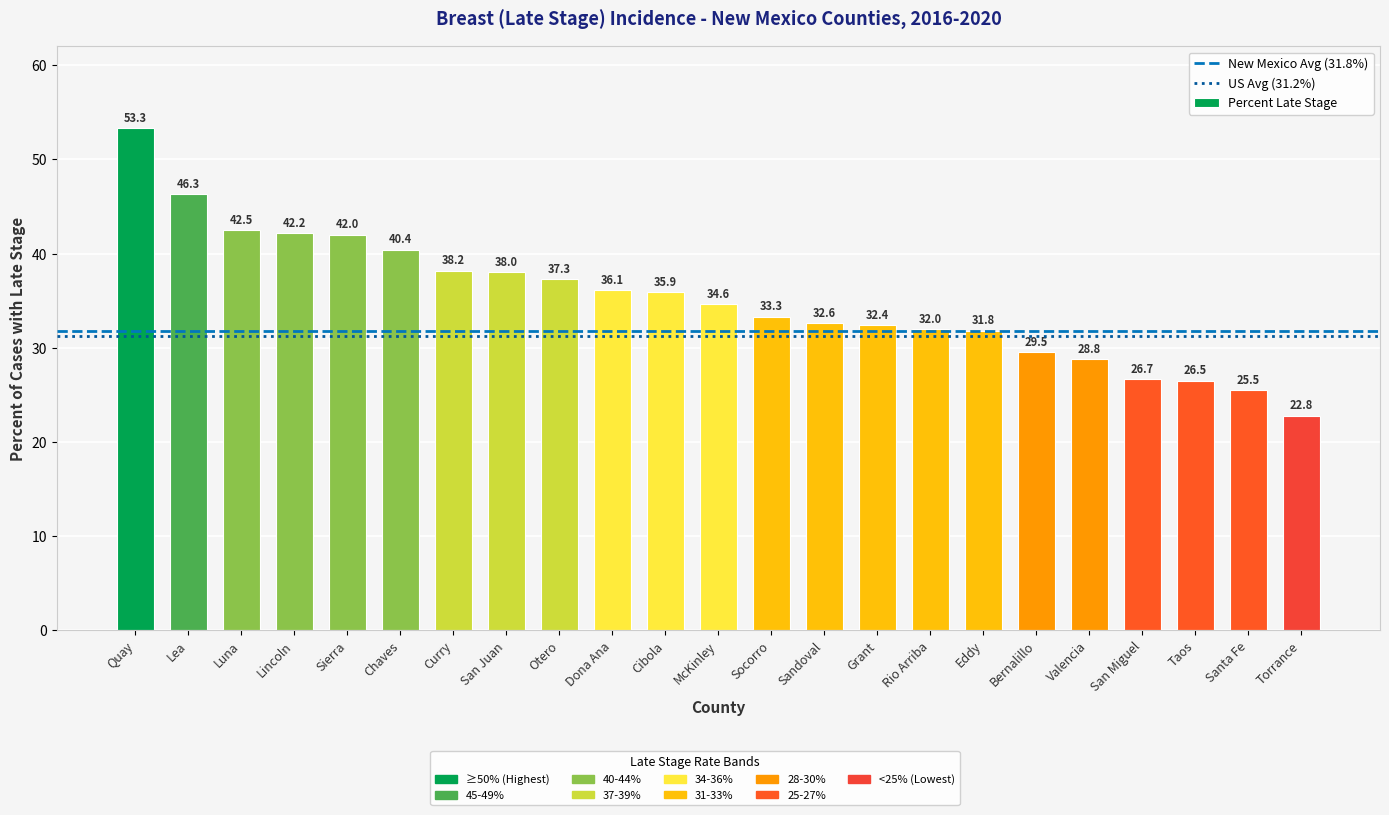

Reading left to right, list all the values displayed in this chart.

Quay=53.3	Lea=46.3	Luna=42.5	Lincoln=42.2	Sierra=42.0	Chaves=40.4	Curry=38.2	San Juan=38.0	Otero=37.3	Dona Ana=36.1	Cibola=35.9	McKinley=34.6	Socorro=33.3	Sandoval=32.6	Grant=32.4	Rio Arriba=32.0	Eddy=31.8	Bernalillo=29.5	Valencia=28.8	San Miguel=26.7	Taos=26.5	Santa Fe=25.5	Torrance=22.8